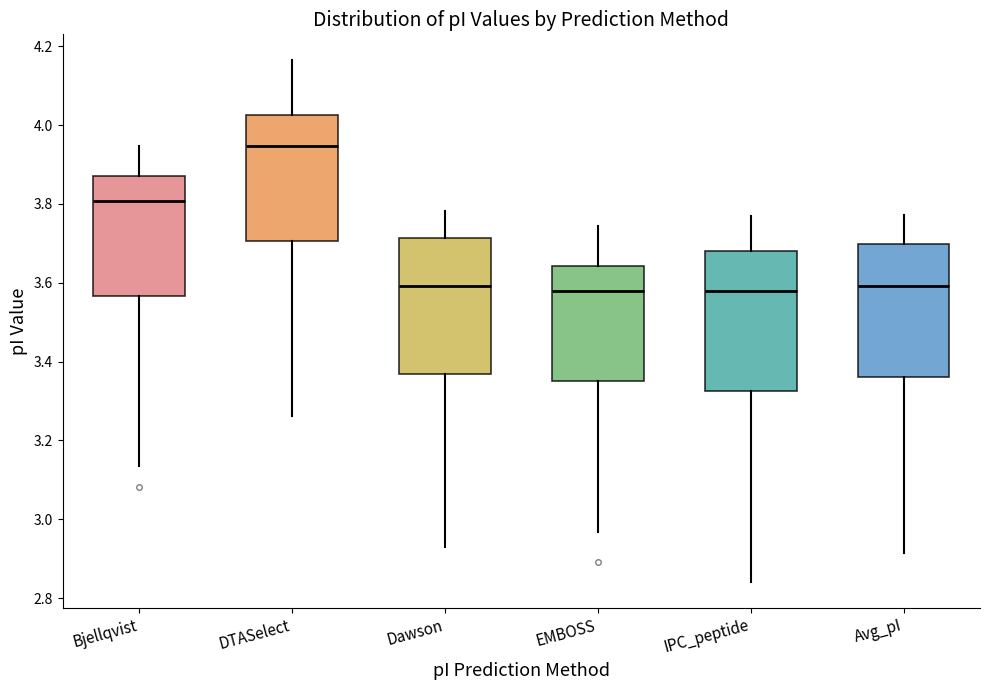

Reading left to right, read every box against the y-axis: the position of its median line, the range the box covers, and the ends of its whiskers. The values are not printed on the chart, so give them approximately, as read against the axis.

Bjellqvist: median 3.80, box 3.56 to 3.88, whiskers 3.14 to 3.94
DTASelect: median 3.94, box 3.70 to 4.02, whiskers 3.26 to 4.16
Dawson: median 3.60, box 3.36 to 3.72, whiskers 2.94 to 3.78
EMBOSS: median 3.58, box 3.36 to 3.64, whiskers 2.96 to 3.74
IPC_peptide: median 3.58, box 3.32 to 3.68, whiskers 2.84 to 3.78
Avg_pI: median 3.60, box 3.36 to 3.70, whiskers 2.92 to 3.78